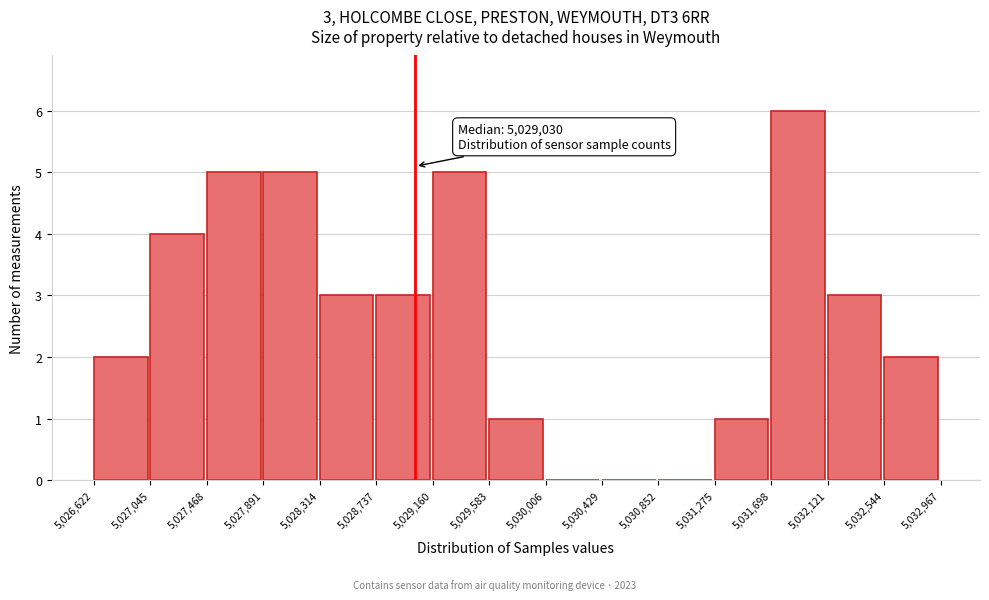

Which range on the x-axis has the tallest bar?

5,031,698 to 5,032,121